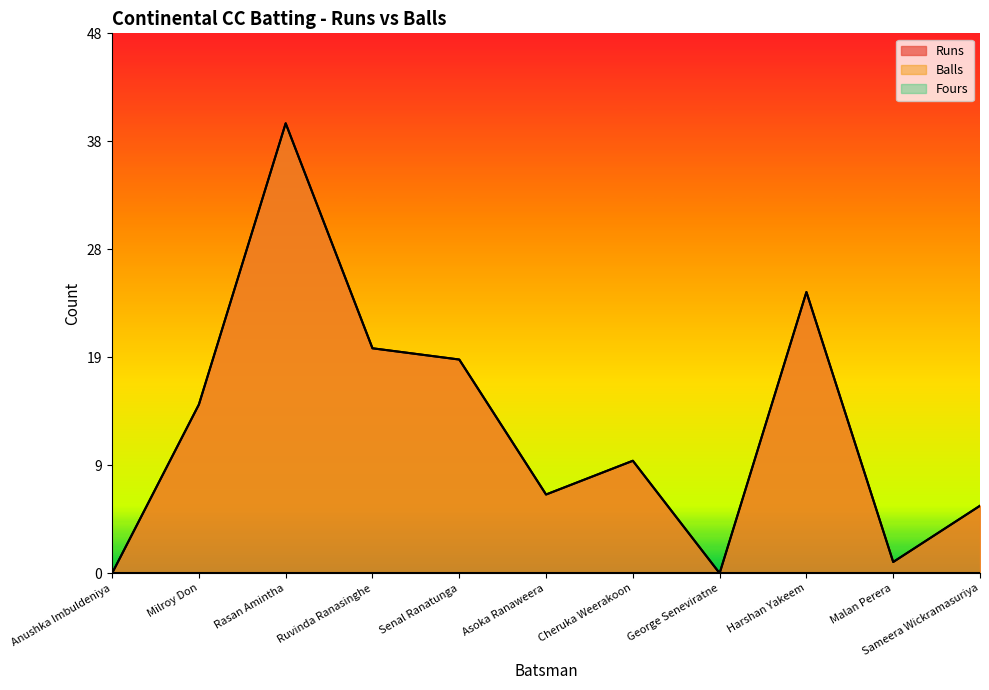

Does the chart display data point markers on the line(s)?

No